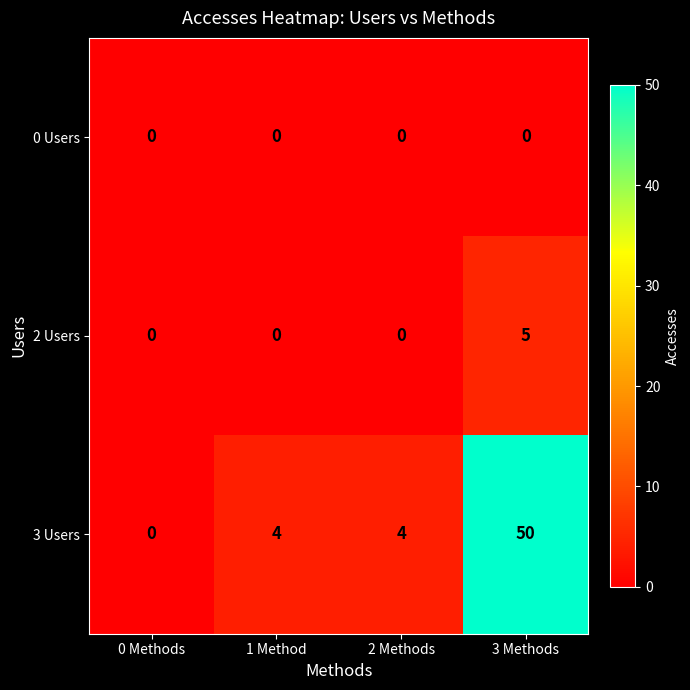

At how many categories does at least one series exceed 15?

1